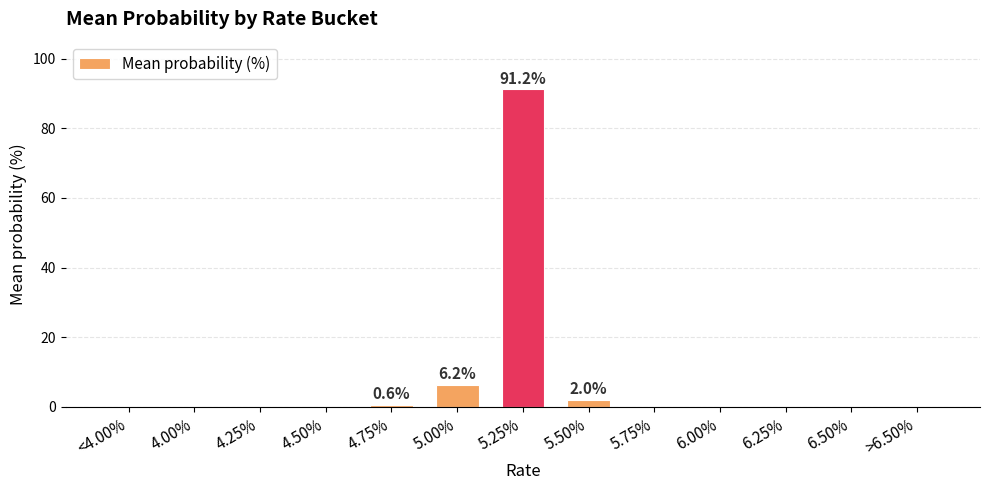

What is the average value?

7.7